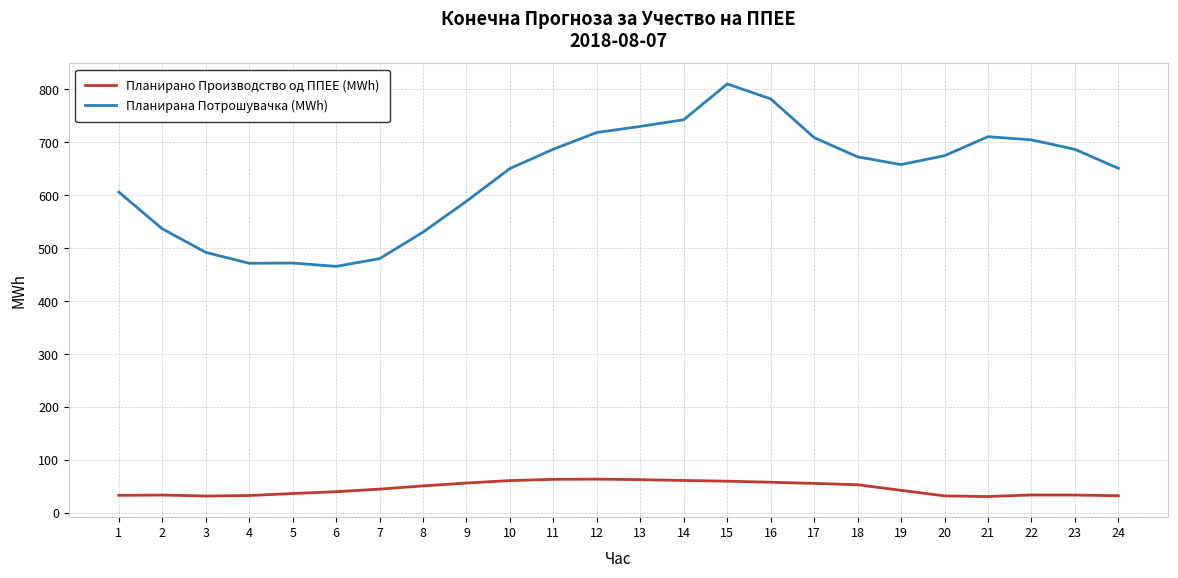

What is the total value across all series at 14?

804.3